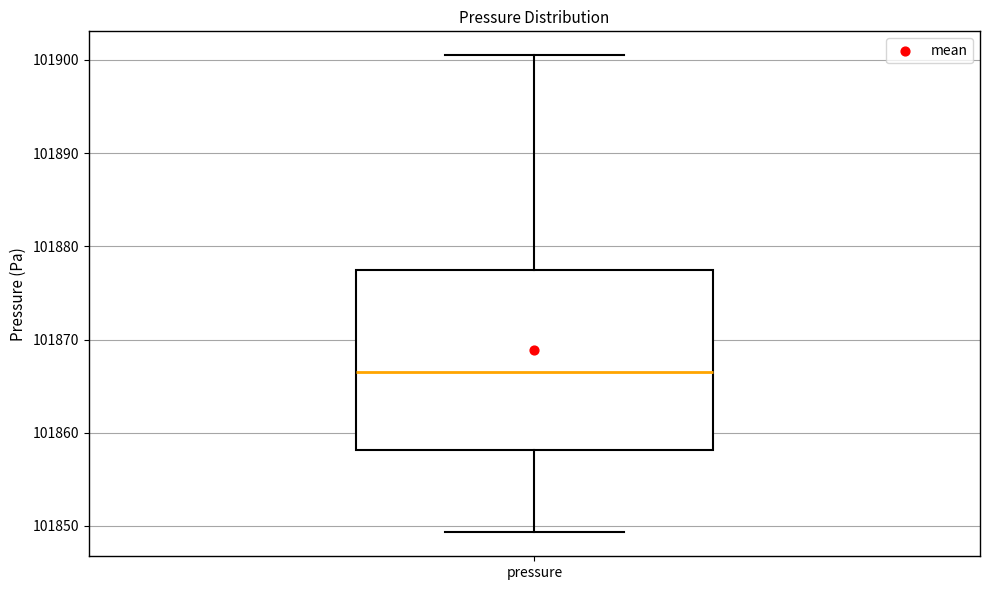

Read this box plot against the y-axis: the position of the median line, the range covered by the box, and the ends of both whiskers. The values are not printed on the chart, so give them approximately, as read against the axis.

median 101867, box 101858 to 101878, whiskers 101849 to 101901